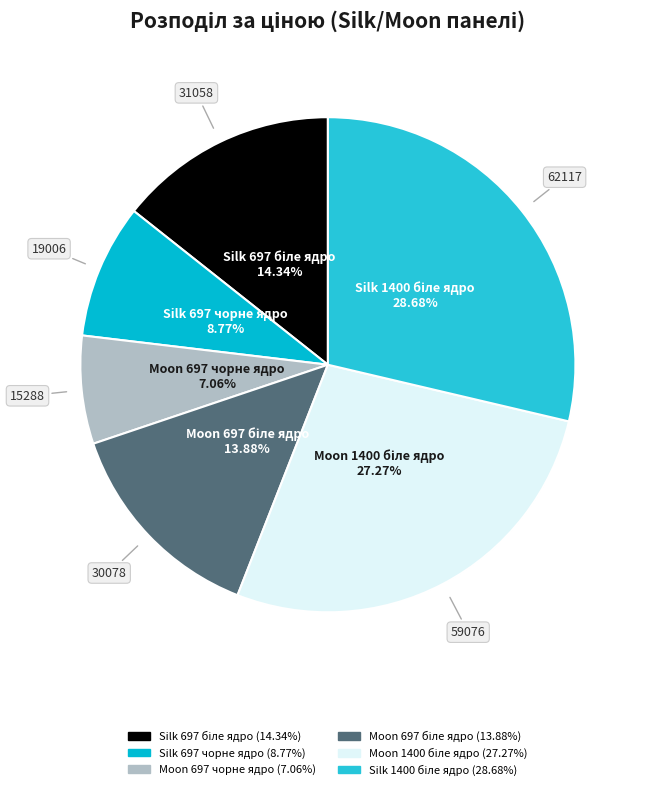

How many segments does this pie chart have?

6